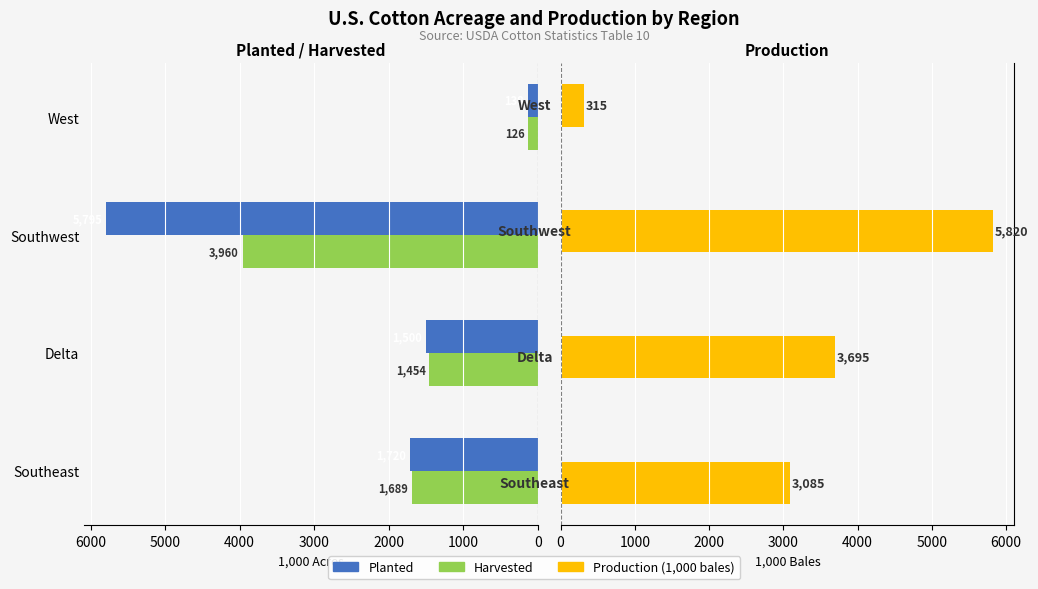

What are all the series names shown in the legend?

Planted, Harvested, Production (1,000 bales)